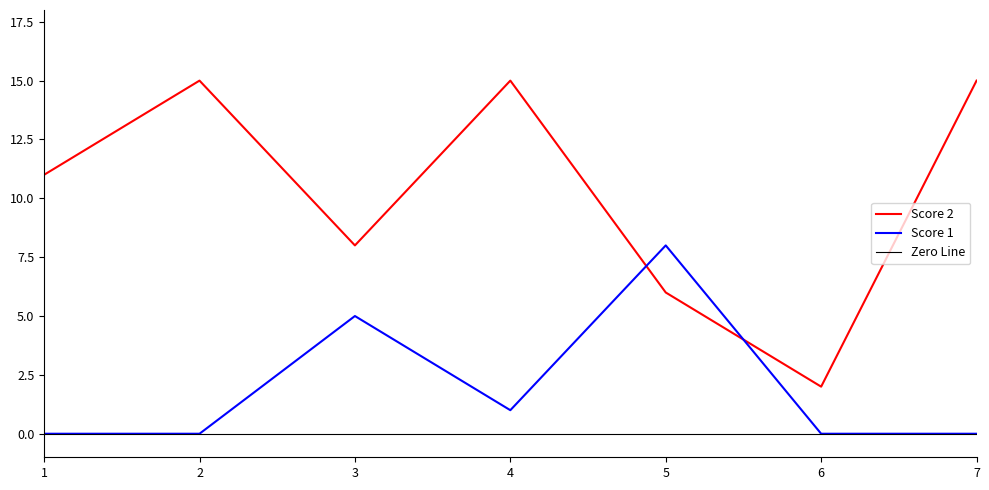

How many lines are shown in the chart?

2